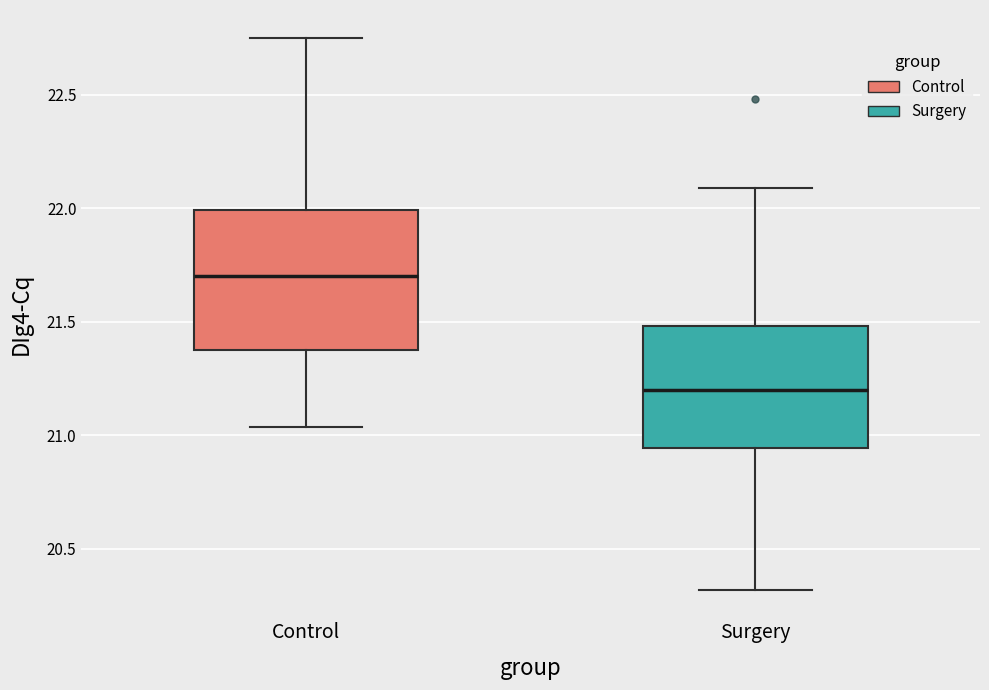

Reading left to right, transcribe this box plot: for each box, give where its median line is, the range the box spans, and where its two whiskers end, as read against the y-axis. The values are not printed on the chart, so give them approximately, as read against the axis.

Control: median 21.70, box 21.40 to 22.00, whiskers 21.05 to 22.75
Surgery: median 21.20, box 20.95 to 21.50, whiskers 20.30 to 22.10